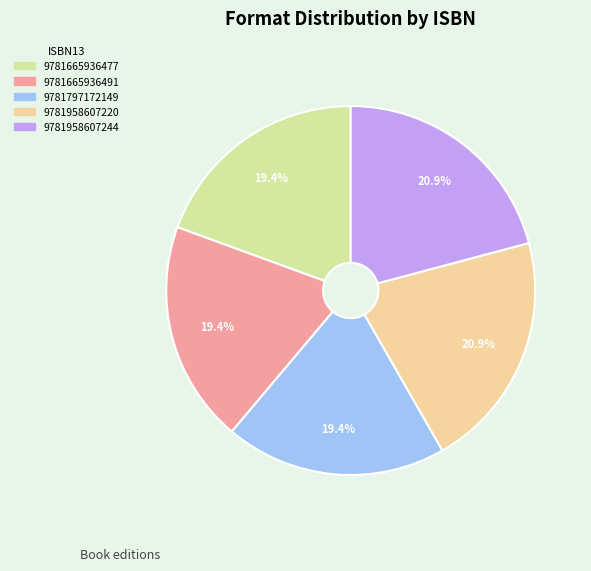

To the nearest percent, what is the combined percentage of 9781665936477 and 9781797172149?

39%